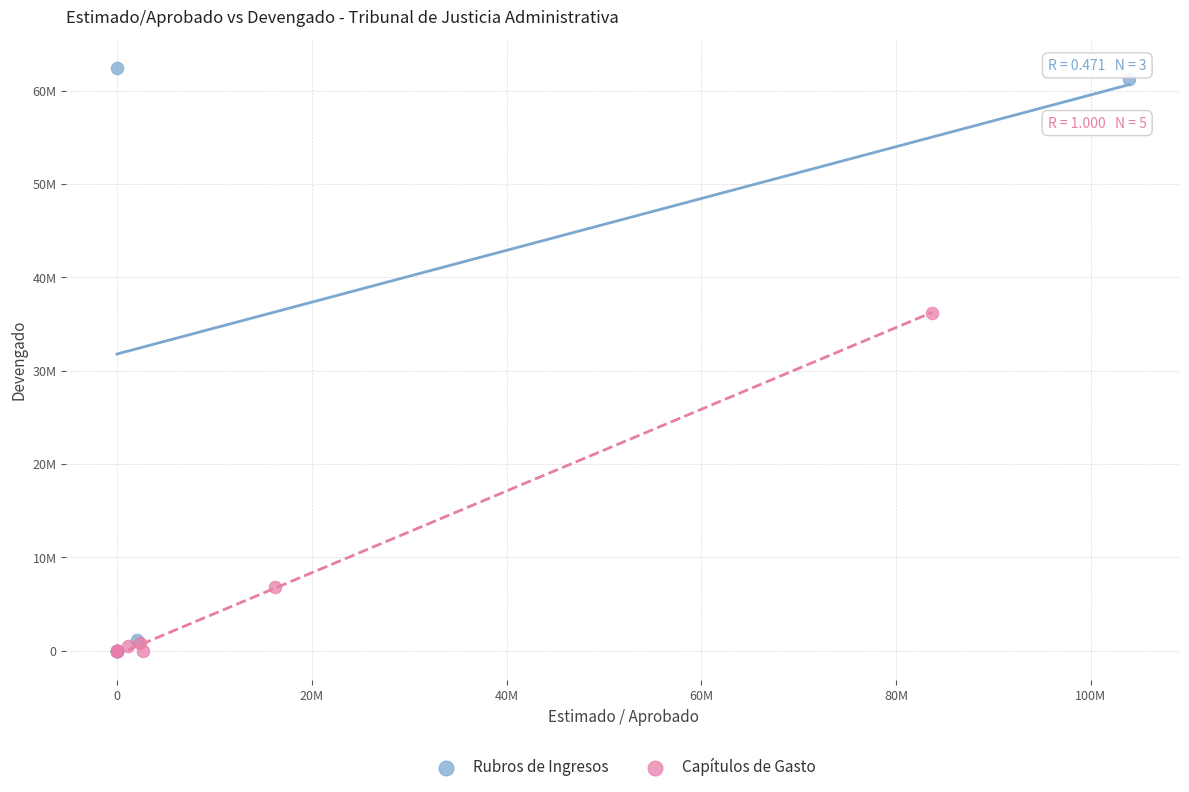

What are all the series names shown in the legend?

Rubros de Ingresos, Capítulos de Gasto